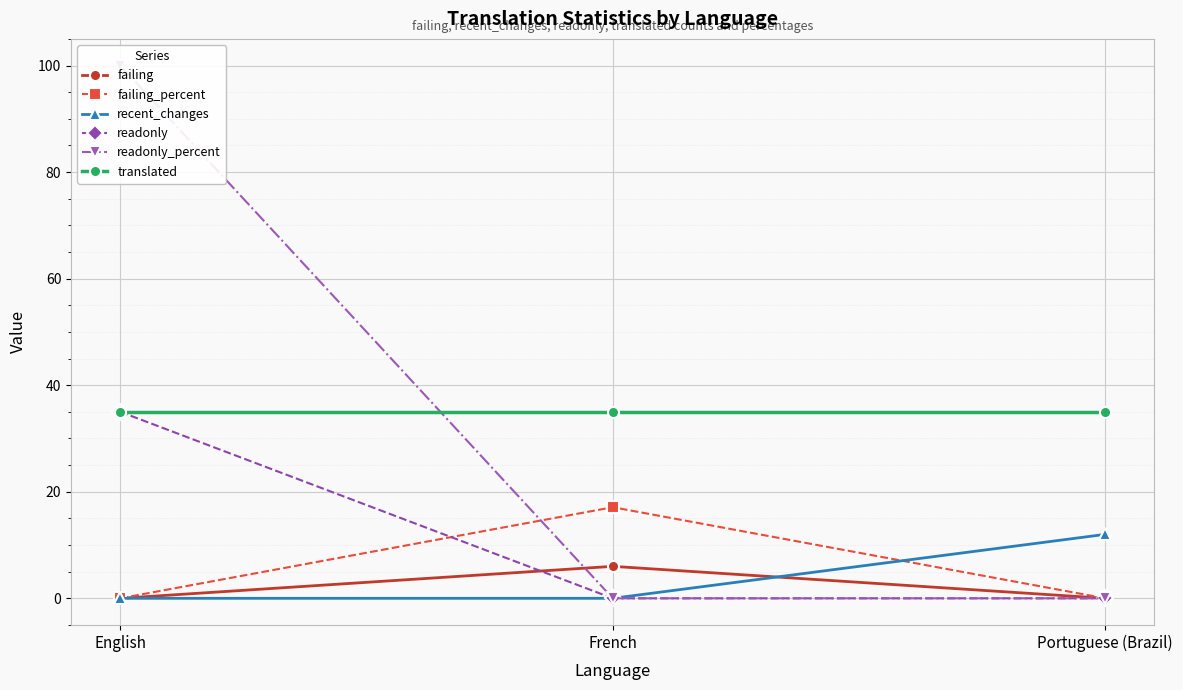

Is it true that readonly_percent equals 100.0 at English?

True